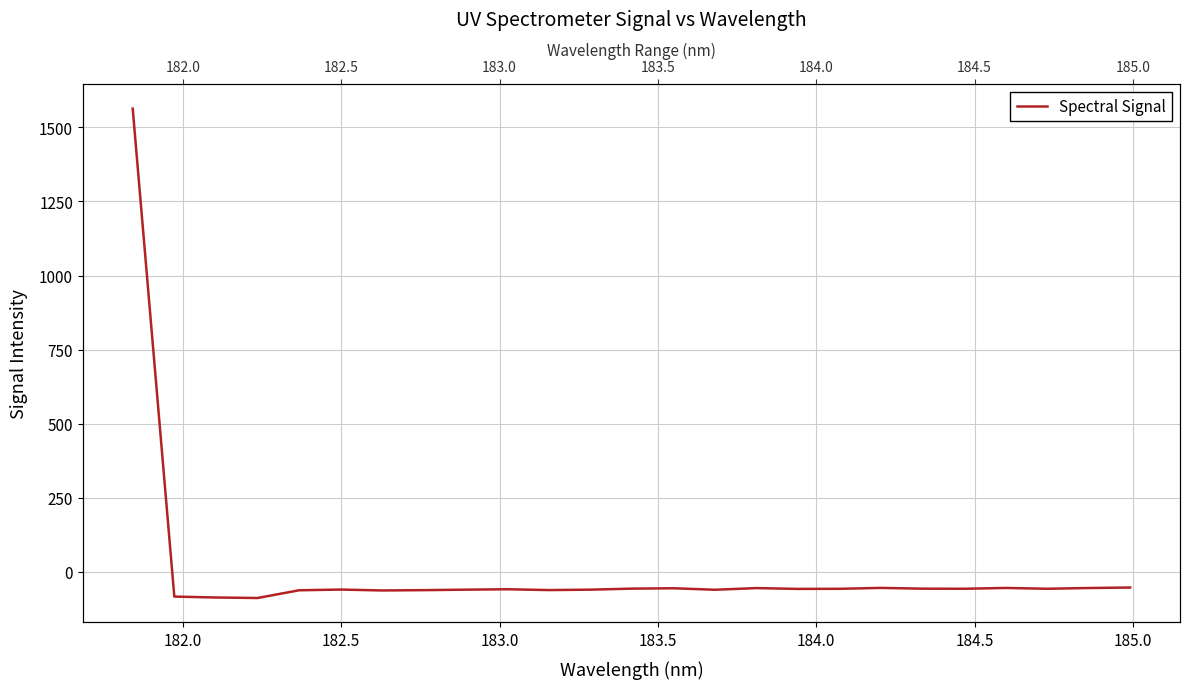

How many negative values are there?

24